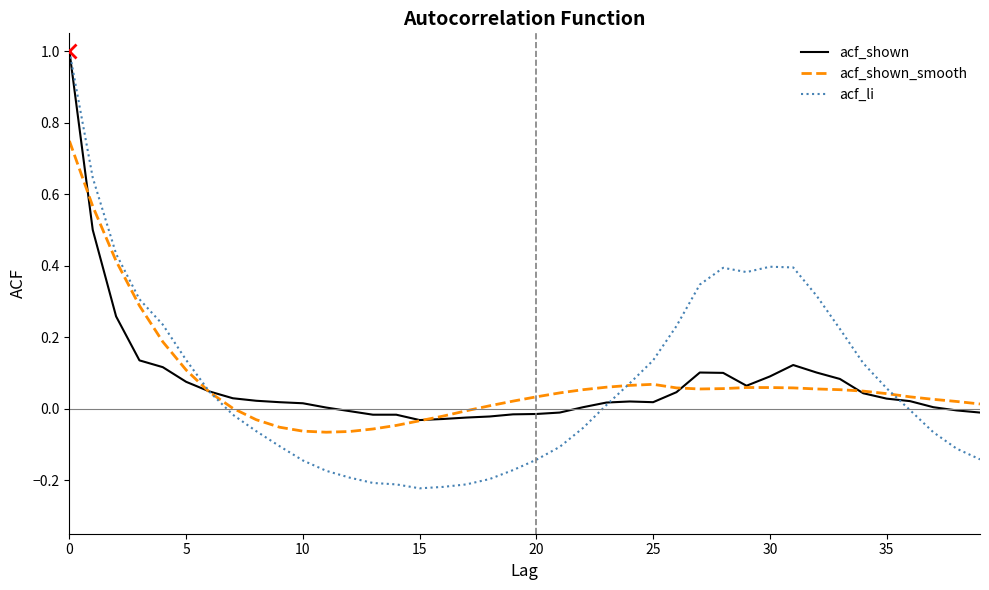

Does the chart display data point markers on the line(s)?

No